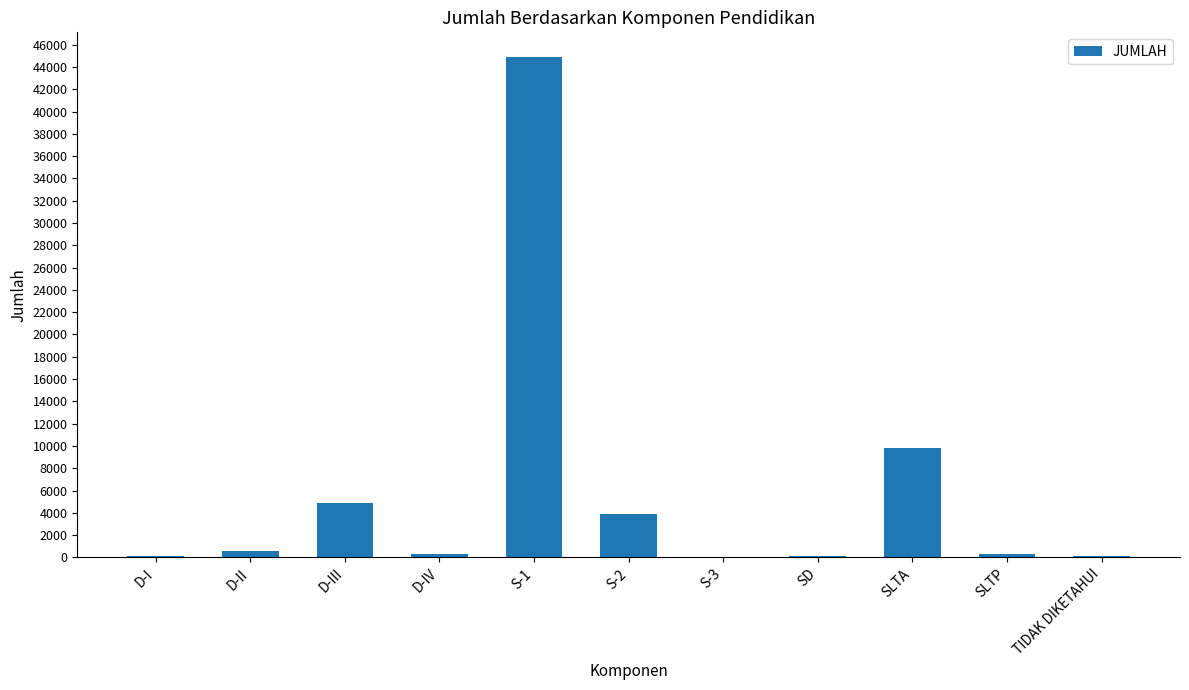

How many categories are shown in the chart?

11